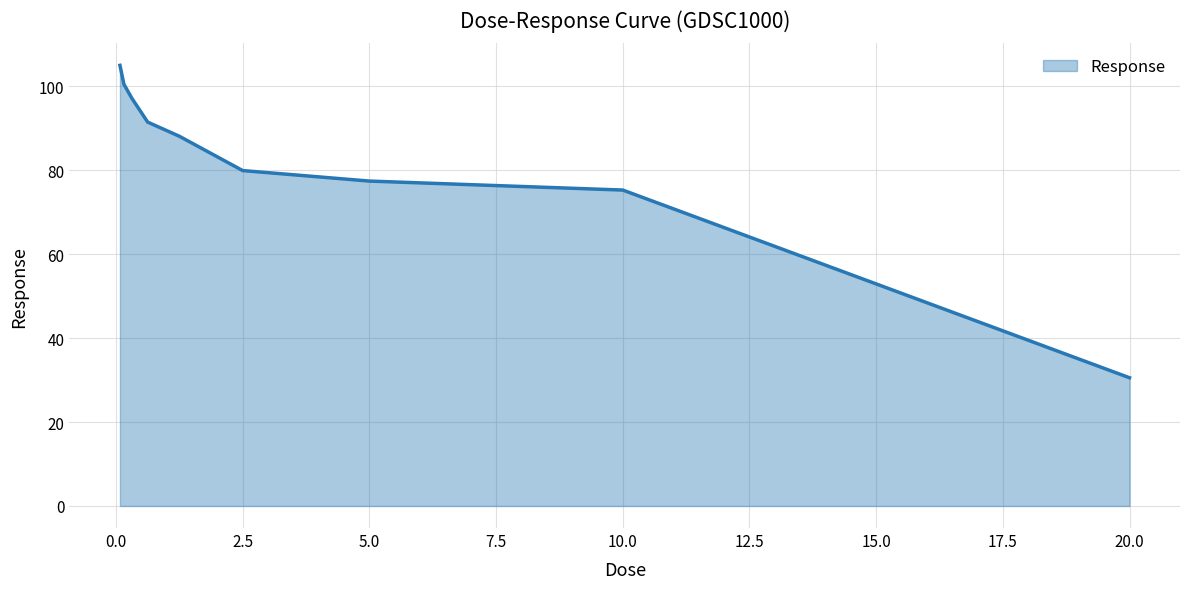

What is the minimum value shown in the chart?

30.6